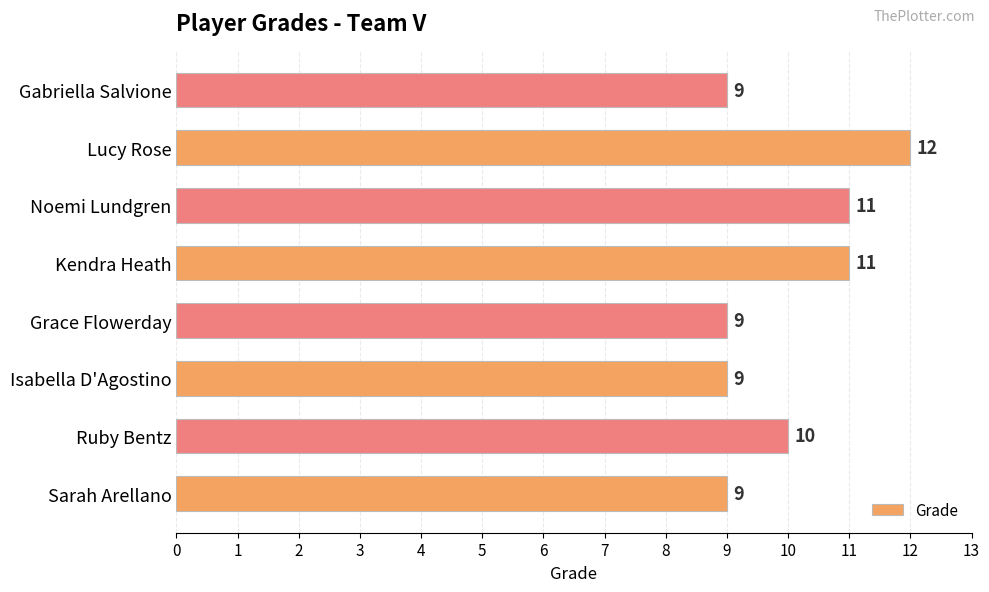

What is the smallest value displayed?

9